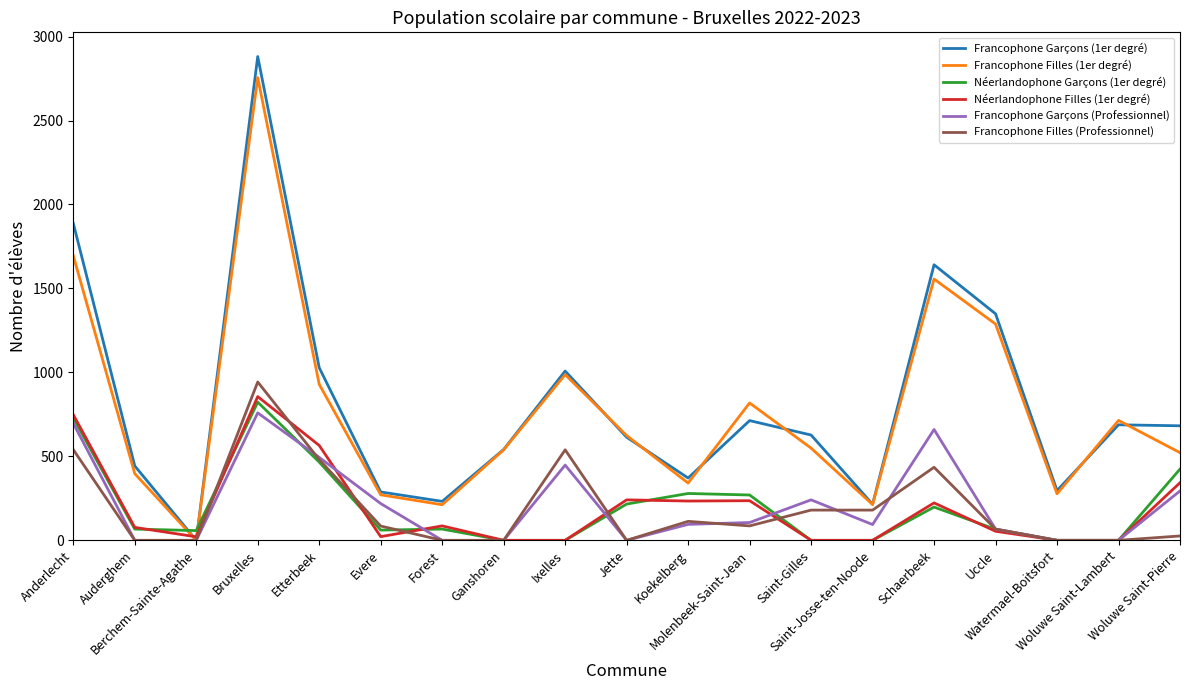

After their last crossing, which series has the higher values: Francophone Filles (1er degré) or Néerlandophone Garçons (1er degré)?

Francophone Filles (1er degré)